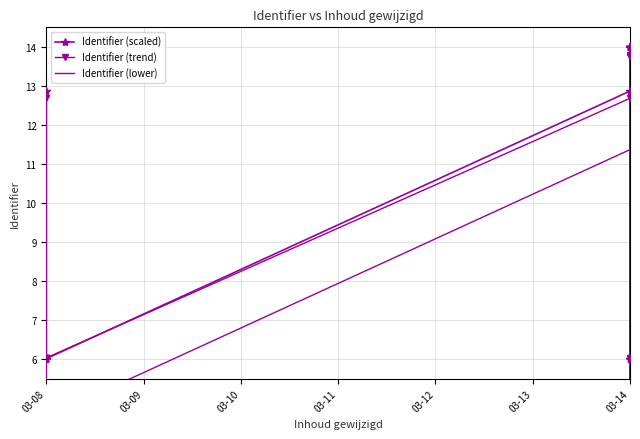

What is the minimum value for Identifier (scaled)?

6.0